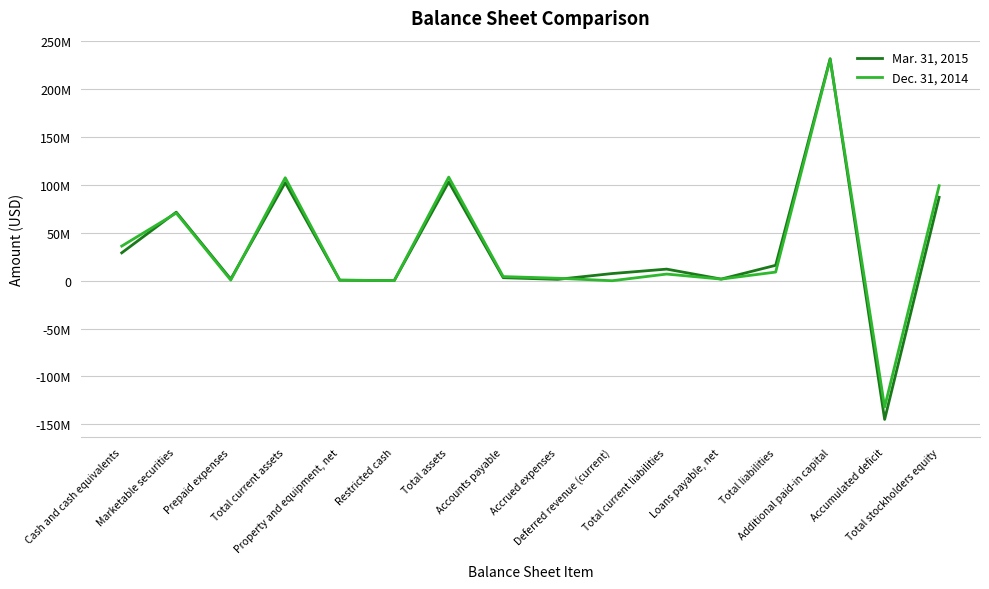

Does the chart display data point markers on the line(s)?

No